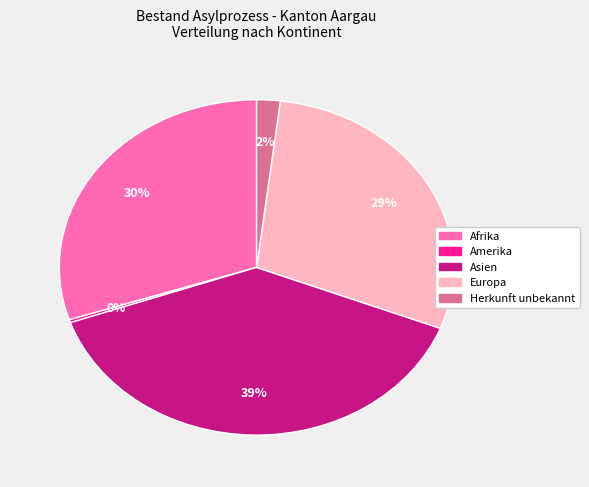

What is the largest slice in the pie chart?

Asien